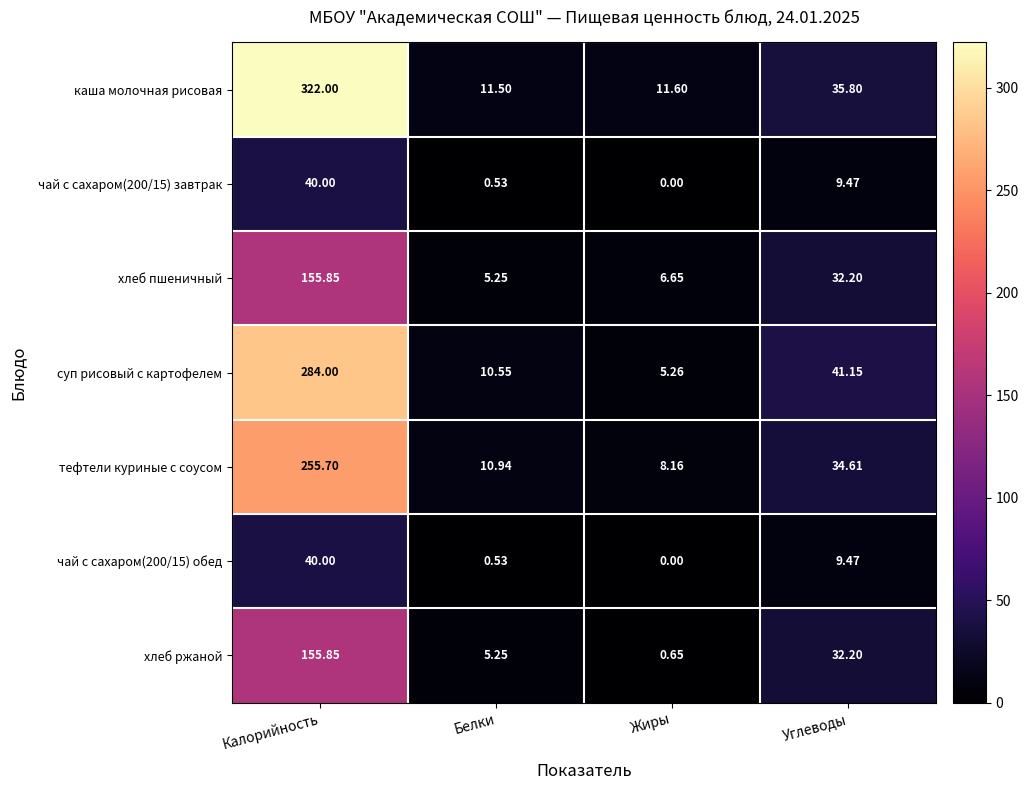

Which category has the lowest value across all series?

Жиры